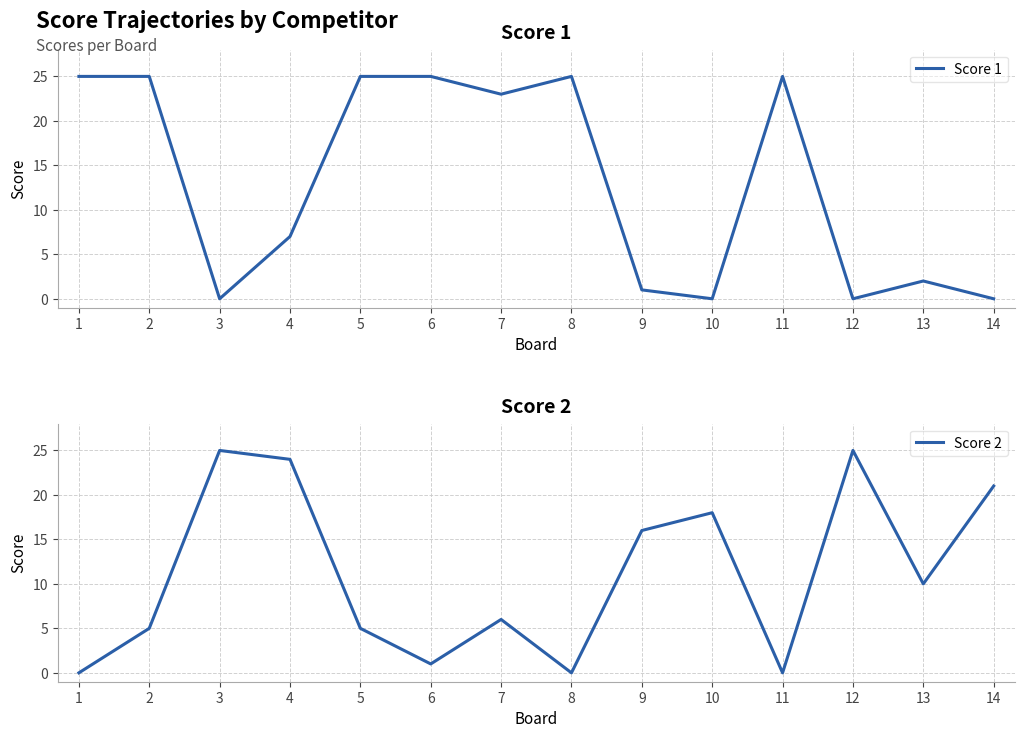

What is the sum of all Score 2 values?

156